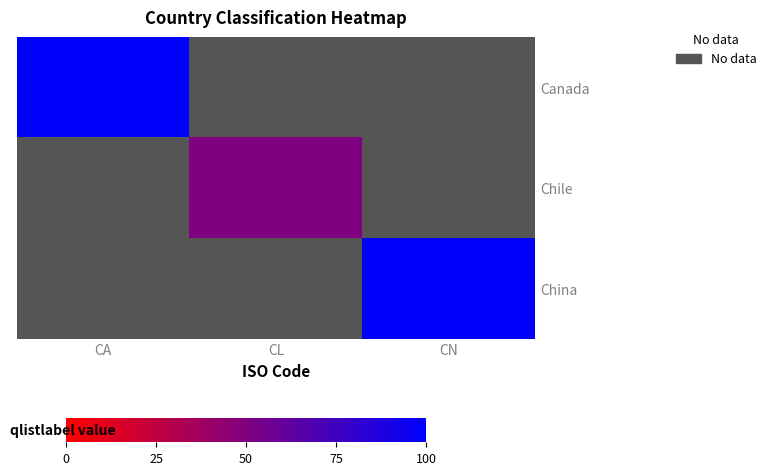

Between CN and CA, which is larger?

CA